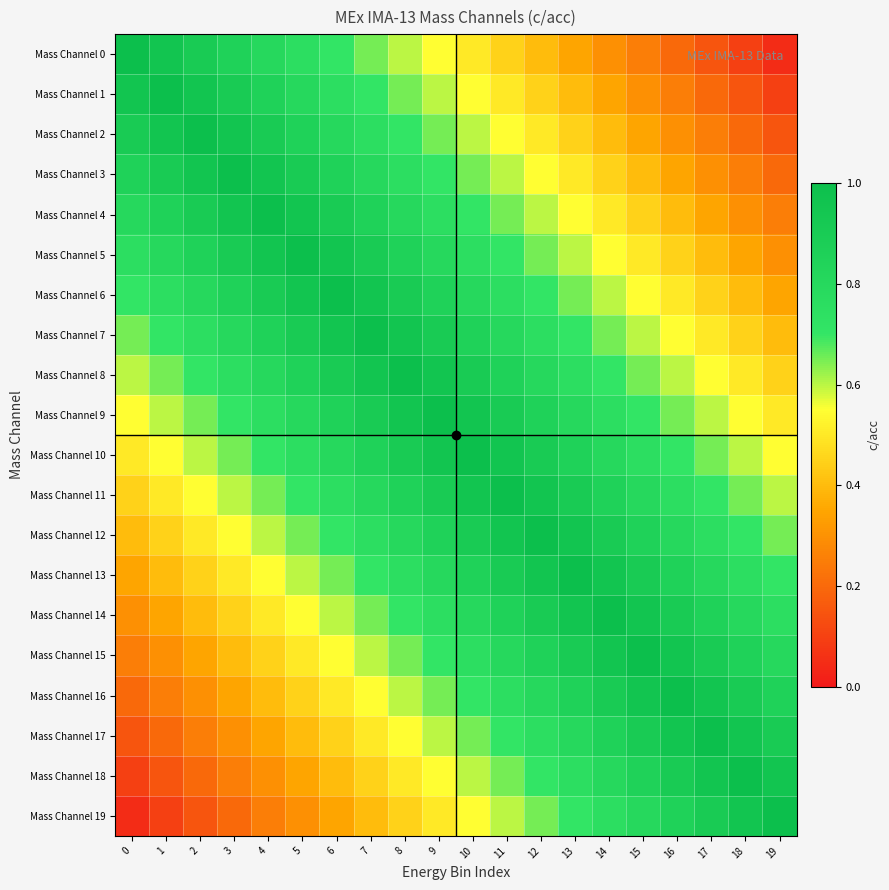

What is the difference between the highest and lowest values at 12?

0.6